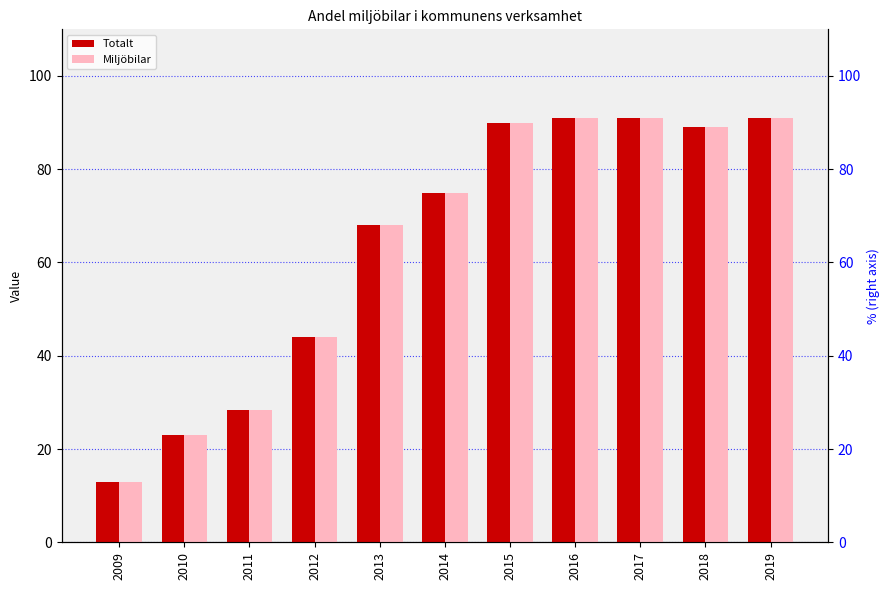

What is the value of the Totalt bar at the 8th from the left?

91.0